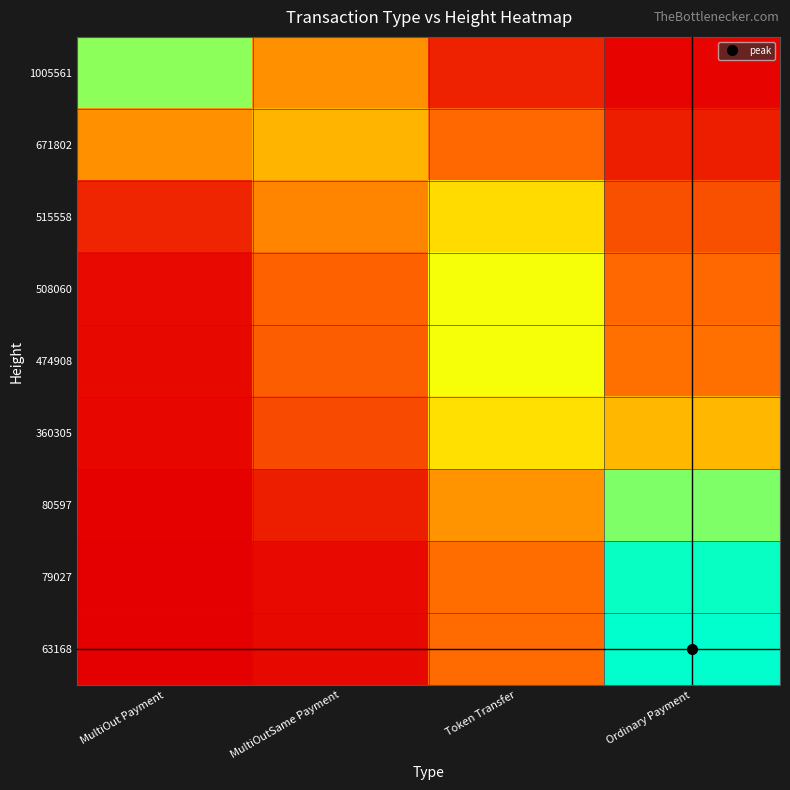

Reading left to right, transcribe all the data shown in this chart.

1005561: MultiOut Payment=59.2	MultiOutSame Payment=31.2	Token Transfer=8.5	Ordinary Payment=1.2
671802: MultiOut Payment=31.2	MultiOutSame Payment=36.9	Token Transfer=24.5	Ordinary Payment=7.4
515558: MultiOut Payment=9.0	MultiOutSame Payment=29.1	Token Transfer=42.7	Ordinary Payment=19.3
508060: MultiOut Payment=2.8	MultiOutSame Payment=23.4	Token Transfer=49.3	Ordinary Payment=24.5
474908: MultiOut Payment=2.2	MultiOutSame Payment=22.4	Token Transfer=49.3	Ordinary Payment=26.1
360305: MultiOut Payment=1.7	MultiOutSame Payment=17.7	Token Transfer=43.7	Ordinary Payment=37.0
80597: MultiOut Payment=0.6	MultiOutSame Payment=7.4	Token Transfer=31.3	Ordinary Payment=60.7
79027: MultiOut Payment=0.1	MultiOutSame Payment=2.7	Token Transfer=25.6	Ordinary Payment=71.6
63168: MultiOut Payment=0.0	MultiOutSame Payment=2.2	Token Transfer=25.0	Ordinary Payment=72.7